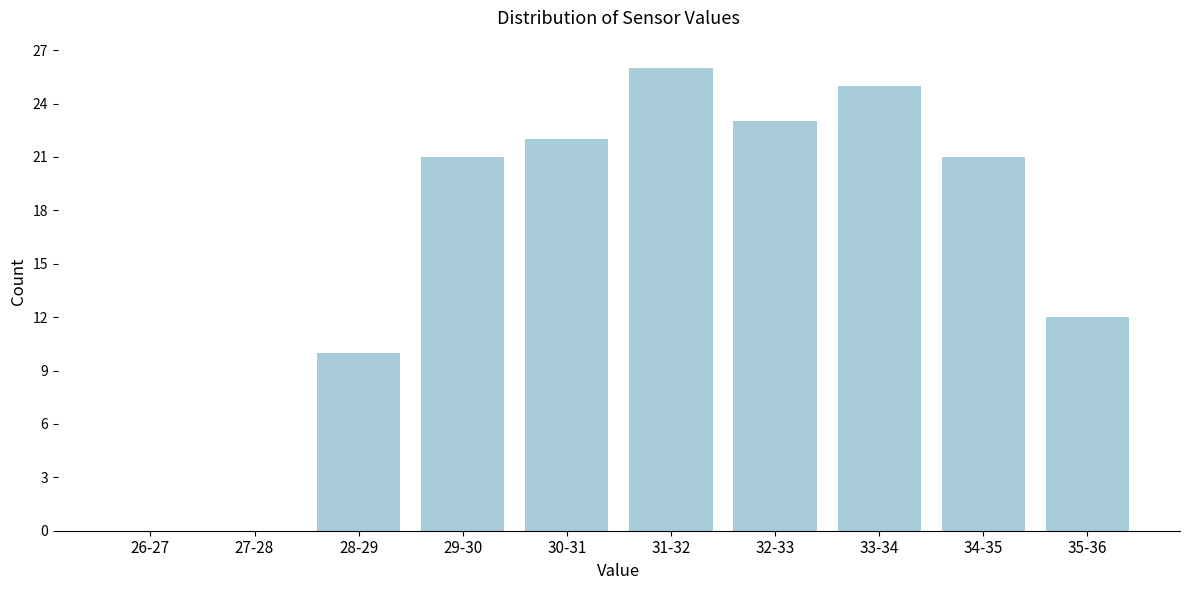

Reading right to left, extract all data points from this chart.

35-36=12	34-35=21	33-34=25	32-33=23	31-32=26	30-31=22	29-30=21	28-29=10	27-28=0	26-27=0